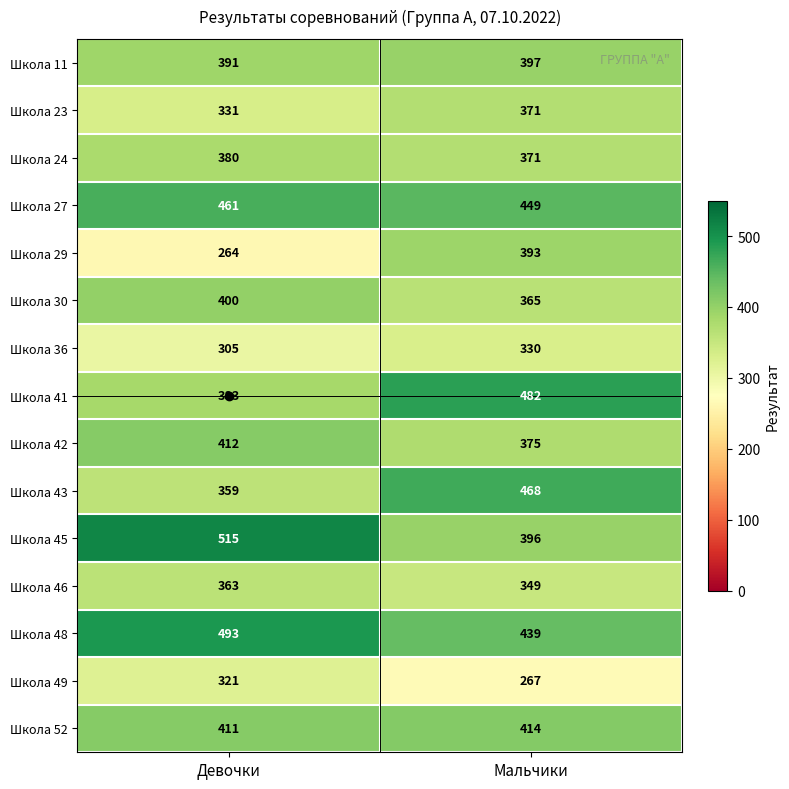

What is the average value of the Школа 48 series?

466